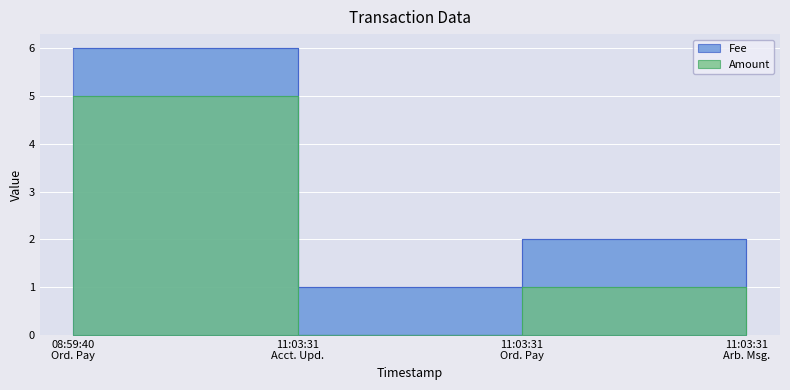

What is the smallest value displayed?

1